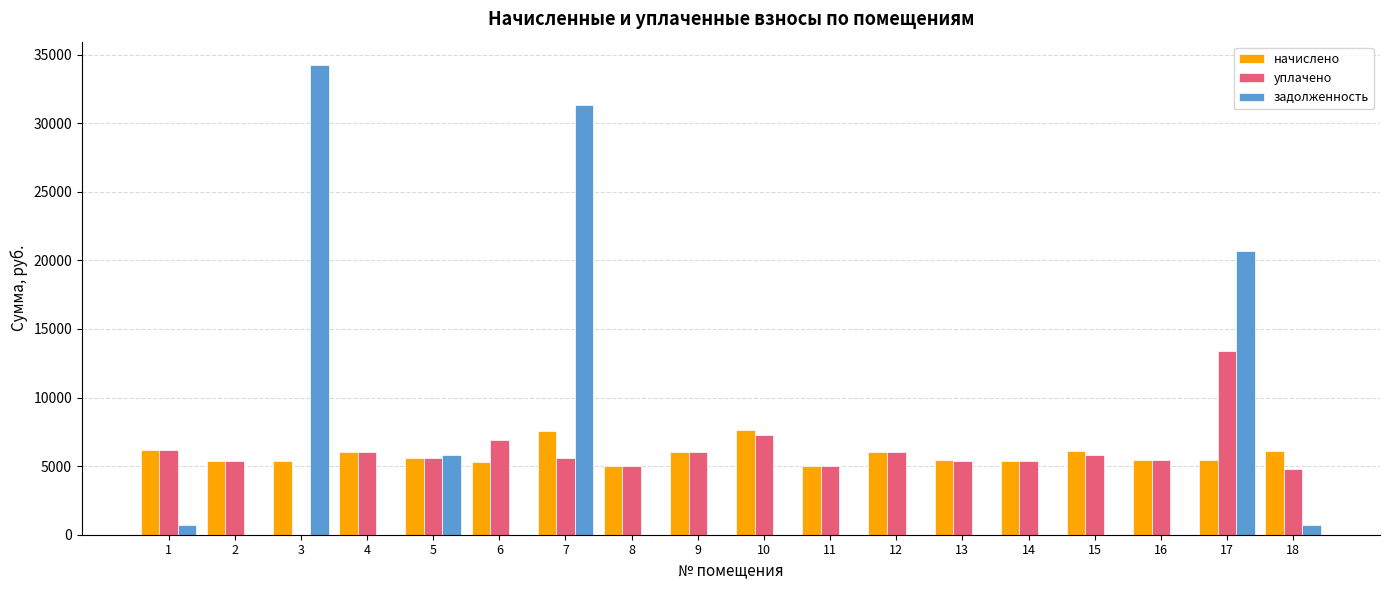

Which series changed the most between 6 and 17?

задолженность